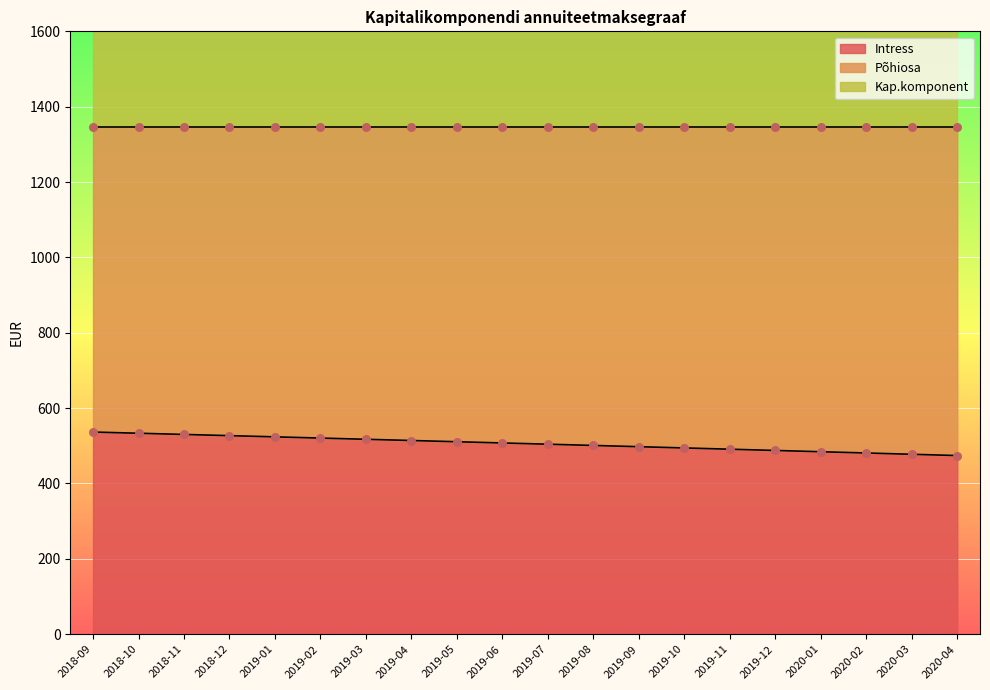

At which category is the sum across all series the highest?

2018-09